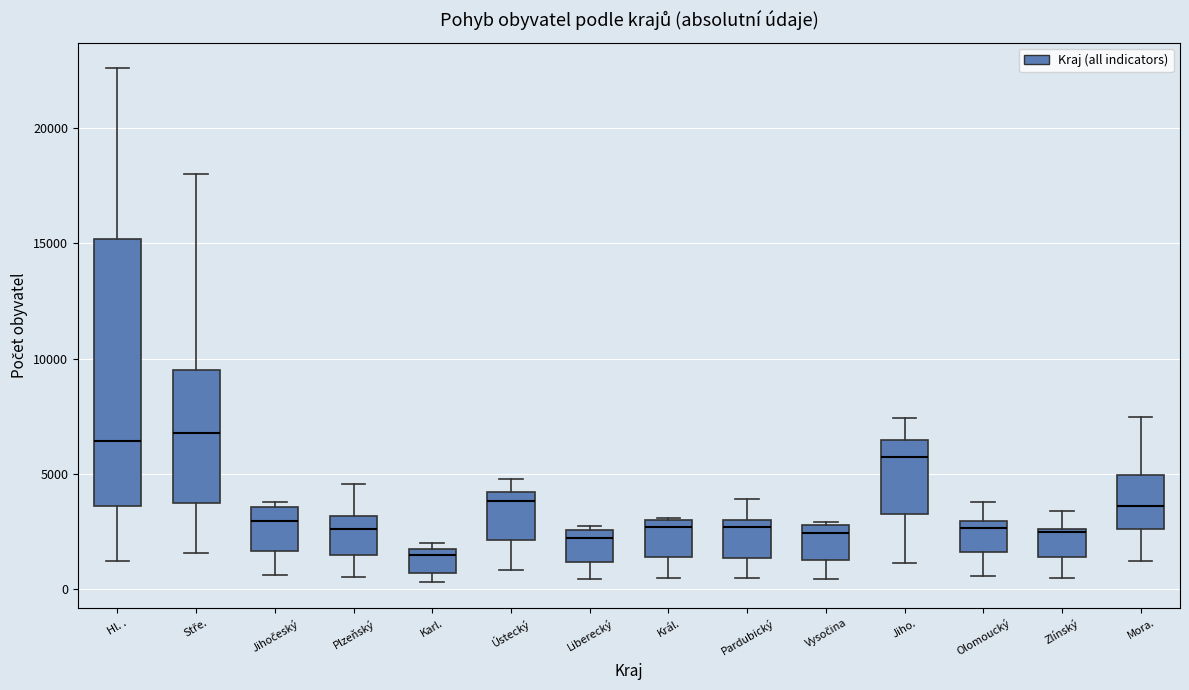

Reading left to right, read every box against the y-axis: the position of its median line, the range the box covers, and the ends of its whiskers. The values are not printed on the chart, so give them approximately, as read against the axis.

Hl. .: median 6500, box 3500 to 15000, whiskers 1000 to 22500
Stře.: median 7000, box 3500 to 9500, whiskers 1500 to 18000
Jihočeský: median 3000, box 1500 to 3500, whiskers 500 to 4000
Plzeňský: median 2500, box 1500 to 3000, whiskers 500 to 4500
Karl.: median 1500, box 500 to 2000, whiskers 500 (just below the box's lower edge) to 2000 (just above the box's upper edge)
Ústecký: median 4000 (just below the box's upper edge), box 2000 to 4000, whiskers 1000 to 5000
Liberecký: median 2000, box 1000 to 2500, whiskers 500 to 2500
Král.: median 2500, box 1500 to 3000, whiskers 500 to 3000
Pardubický: median 2500, box 1500 to 3000, whiskers 500 to 4000
Vysočina: median 2500, box 1500 to 3000, whiskers 500 to 3000
Jiho.: median 5500, box 3500 to 6500, whiskers 1000 to 7500
Olomoucký: median 2500, box 1500 to 3000, whiskers 500 to 4000
Zlínský: median 2500 (just below the box's upper edge), box 1500 to 2500, whiskers 500 to 3500
Mora.: median 3500, box 2500 to 5000, whiskers 1000 to 7500